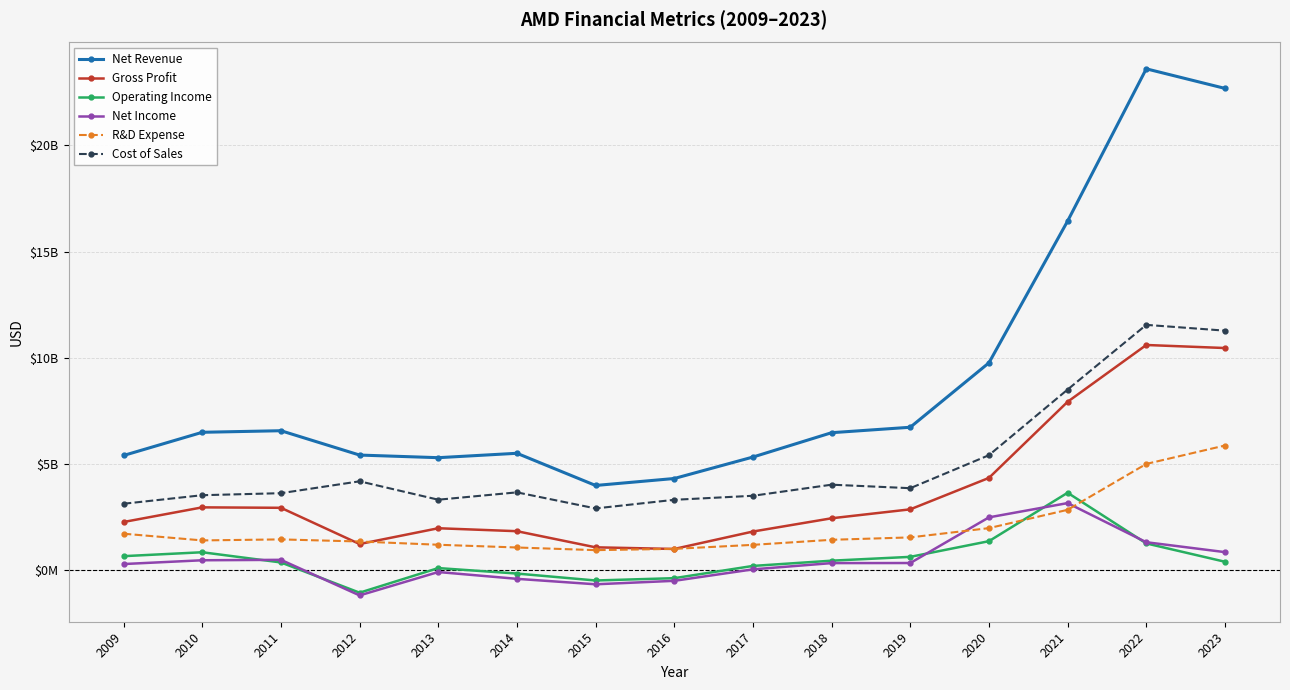

What are all the series names shown in the legend?

Net Revenue, Gross Profit, Operating Income, Net Income, R&D Expense, Cost of Sales